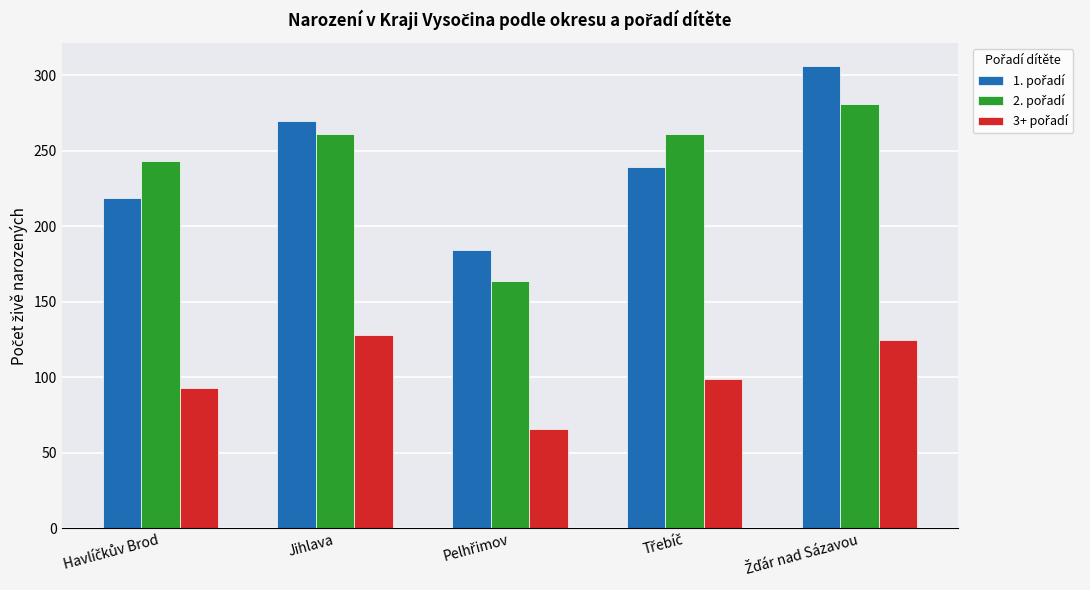

What is the total value across all series at Jihlava?

659